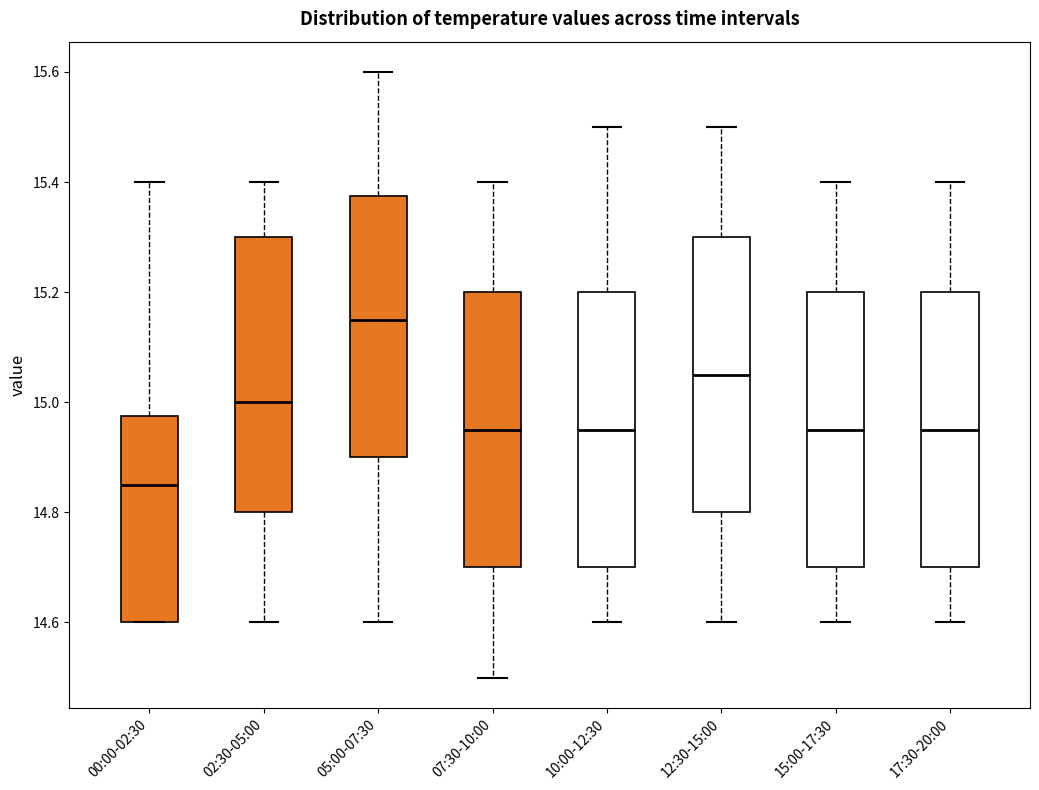

Reading left to right, read every box against the y-axis: the position of its median line, the range the box covers, and the ends of its whiskers. The values are not printed on the chart, so give them approximately, as read against the axis.

00:00-02:30: median 14.86, box 14.60 to 14.98, whiskers 14.60 to 15.40
02:30-05:00: median 15.00, box 14.80 to 15.30, whiskers 14.60 to 15.40
05:00-07:30: median 15.16, box 14.90 to 15.38, whiskers 14.60 to 15.60
07:30-10:00: median 14.96, box 14.70 to 15.20, whiskers 14.50 to 15.40
10:00-12:30: median 14.96, box 14.70 to 15.20, whiskers 14.60 to 15.50
12:30-15:00: median 15.06, box 14.80 to 15.30, whiskers 14.60 to 15.50
15:00-17:30: median 14.96, box 14.70 to 15.20, whiskers 14.60 to 15.40
17:30-20:00: median 14.96, box 14.70 to 15.20, whiskers 14.60 to 15.40